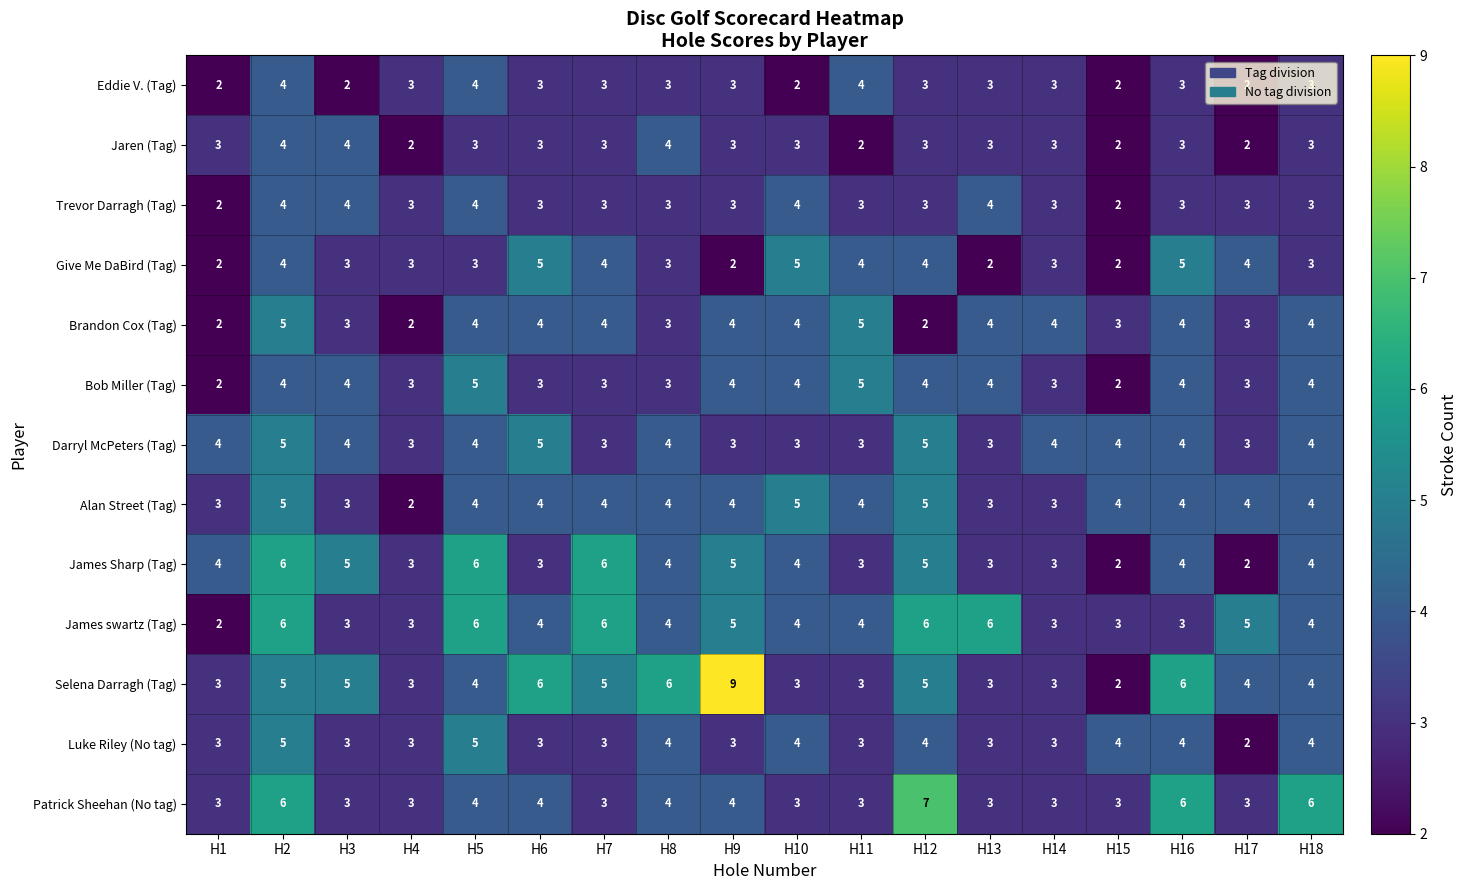

What is the difference between the second highest and minimum values in the Selena Darragh (Tag) series?

4